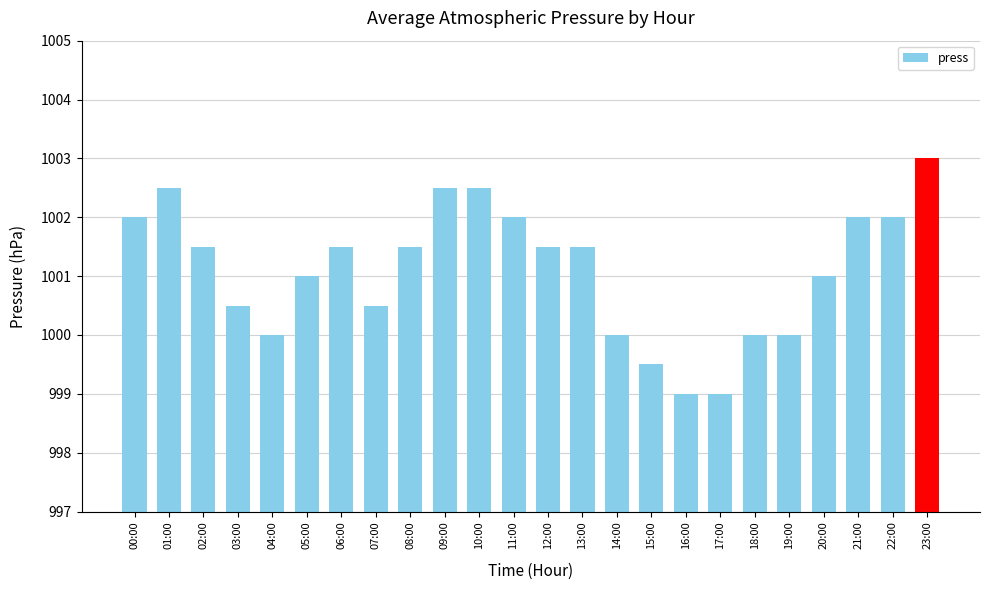

The chart shows a value of 1426.3 at 04:00. True or false?

False